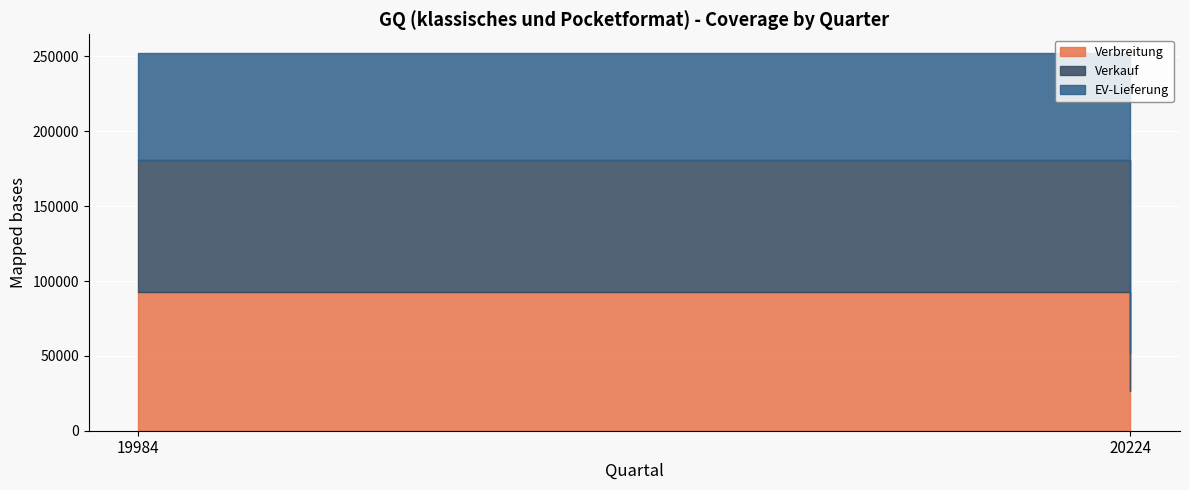

What is the sum of all Verkauf values?

113412